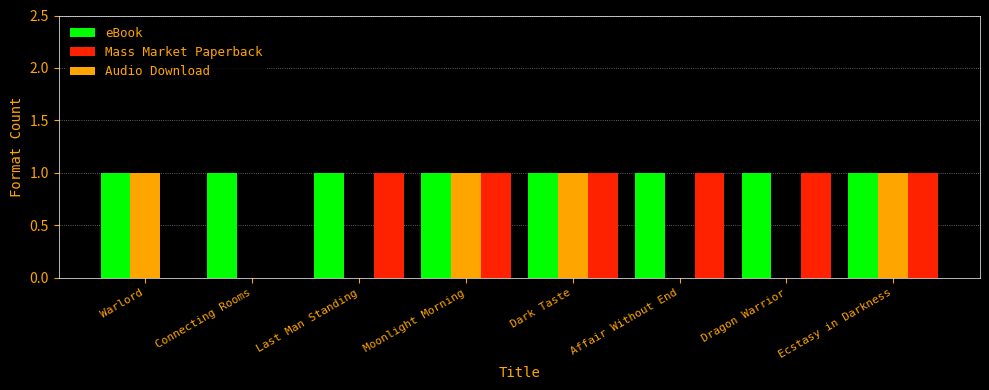

What is the sum of all Audio Download values?

4